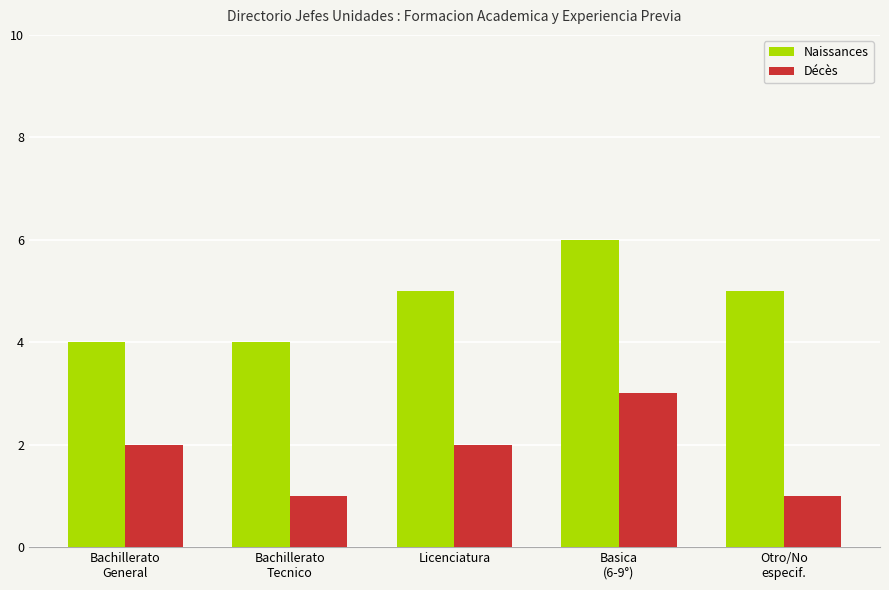

What is the difference between the maximum and second lowest values in the Décès series?

2